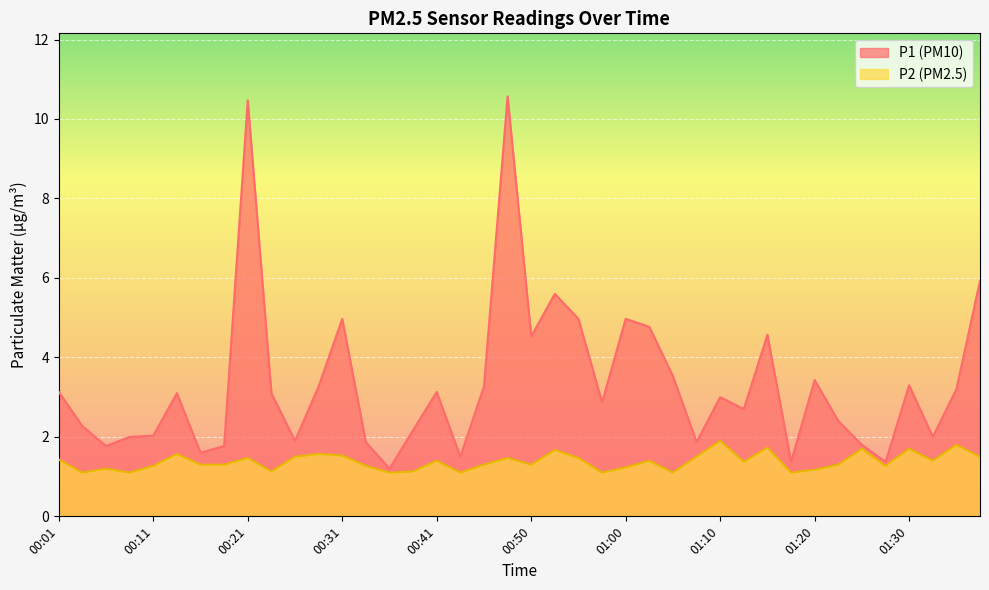

Rank the series at 00:01 from lowest to highest value.

P2 (PM2.5), P1 (PM10)